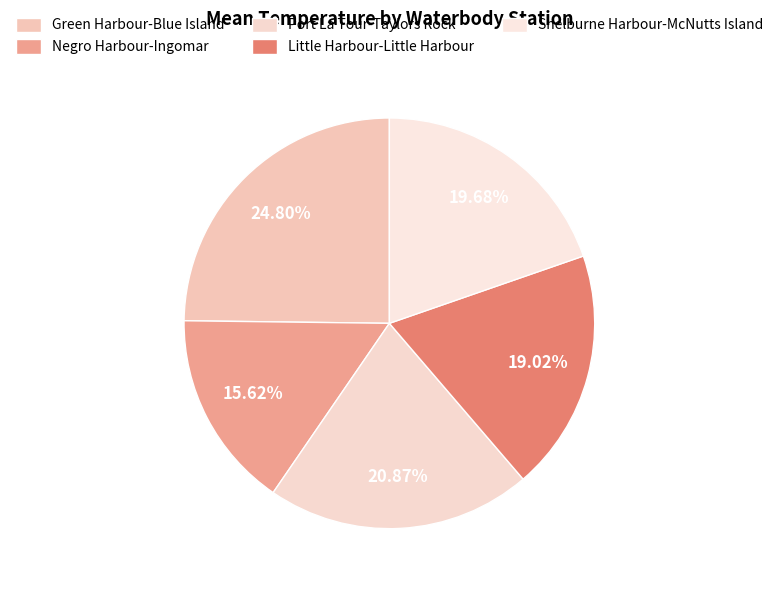

What portion of the pie excludes Port La Tour-Taylors Rock?

79.1%